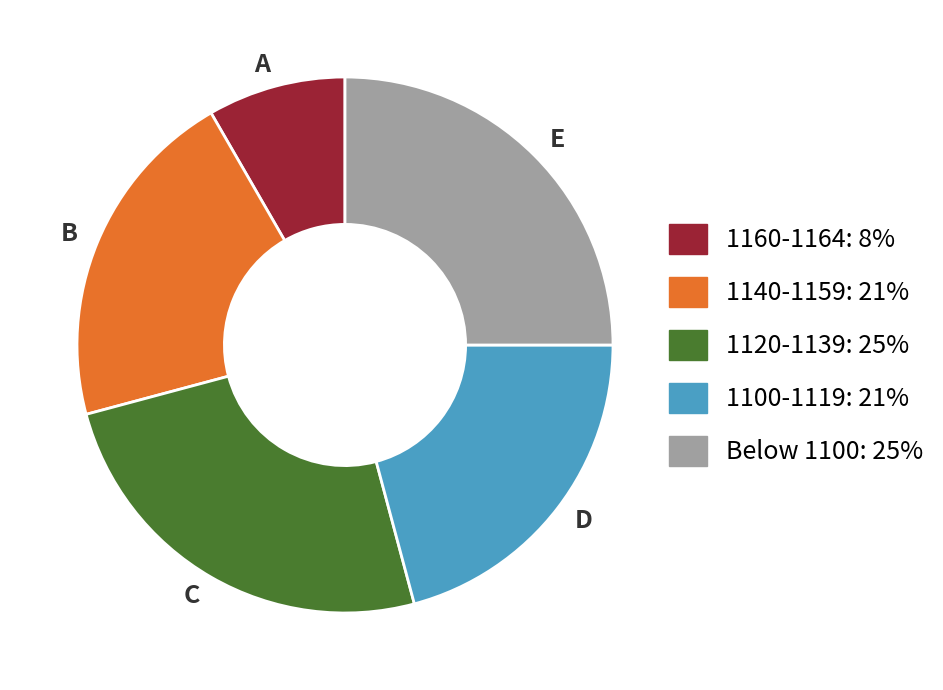

What is the smallest slice in the pie chart?

A